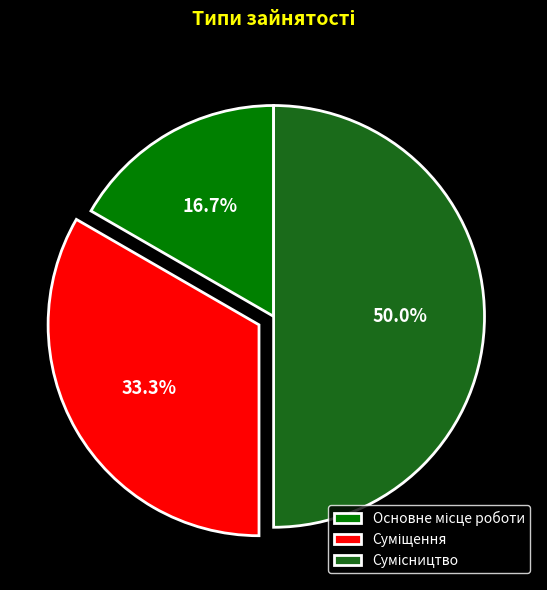

To the nearest percent, what is the difference between the largest and smallest slice percentages?

33%